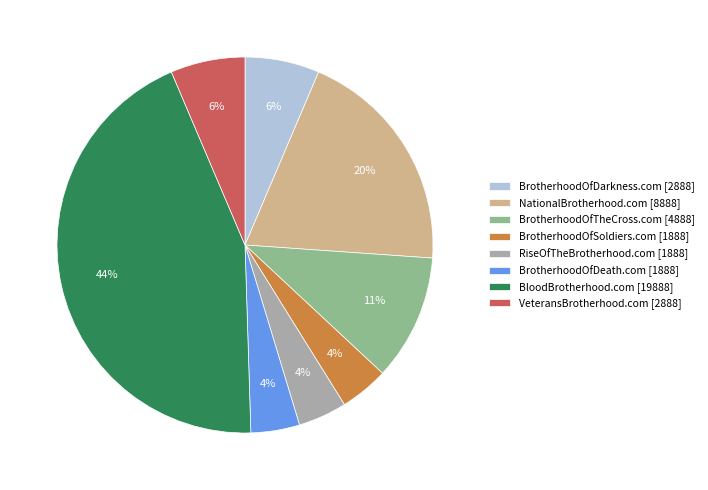

What percentage is the BloodBrotherhood.com slice, to the nearest percent?

44%